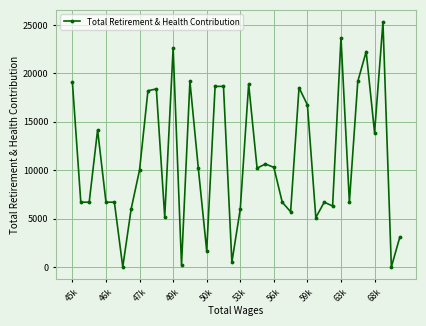

What is the average value?

11136